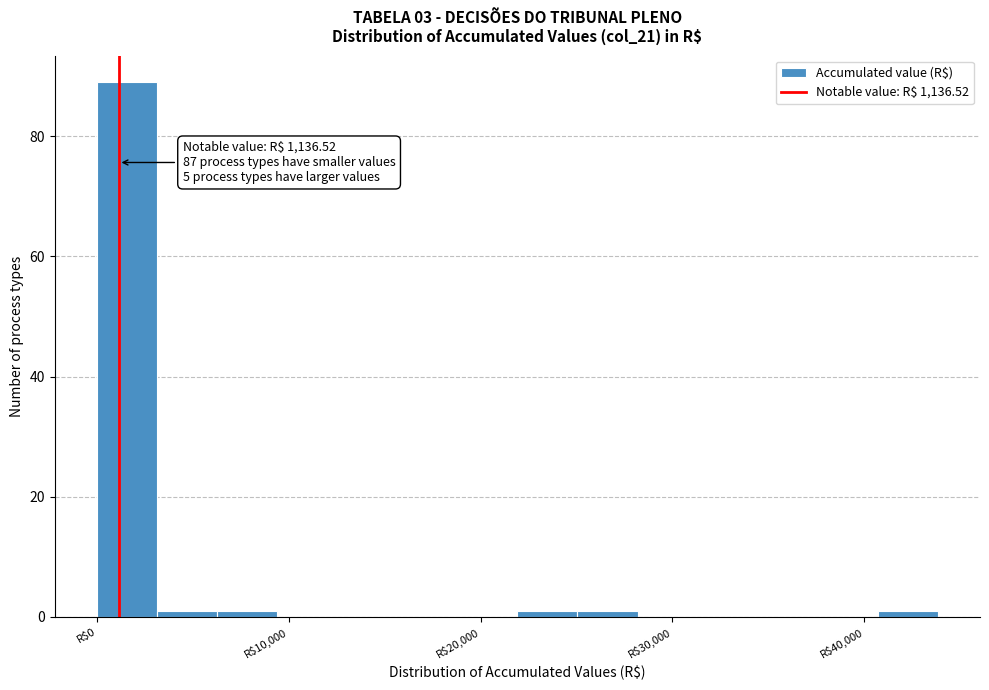

Around what value on the x-axis is the tallest bar? Give the approximate position of its centre, as read against the axis.

2000